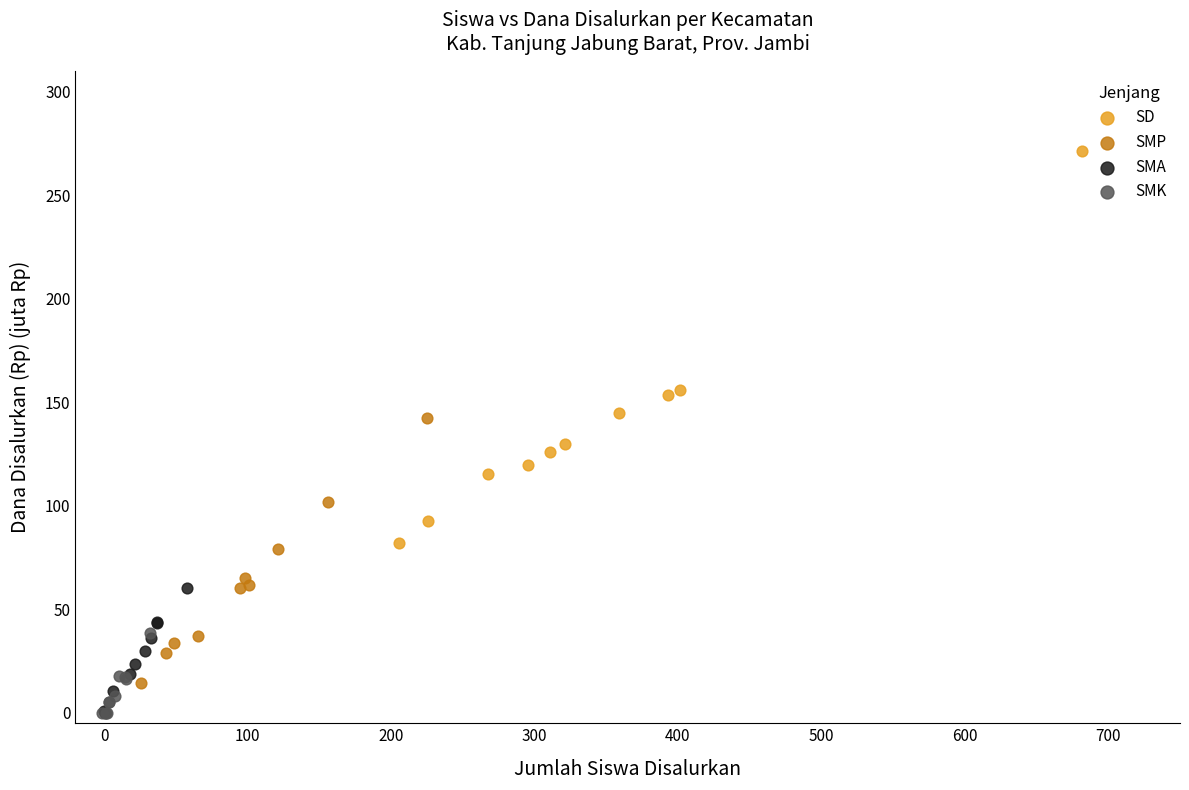

Which series reaches the maximum Y coordinate?

SD